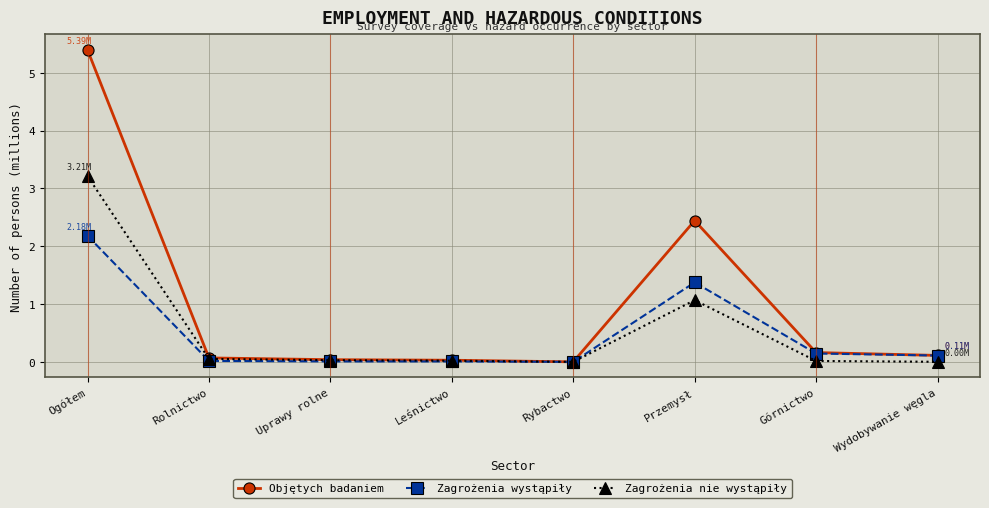

The value of Zagrożenia nie wystąpiły at Ogółem is 1.1. True or false?

False